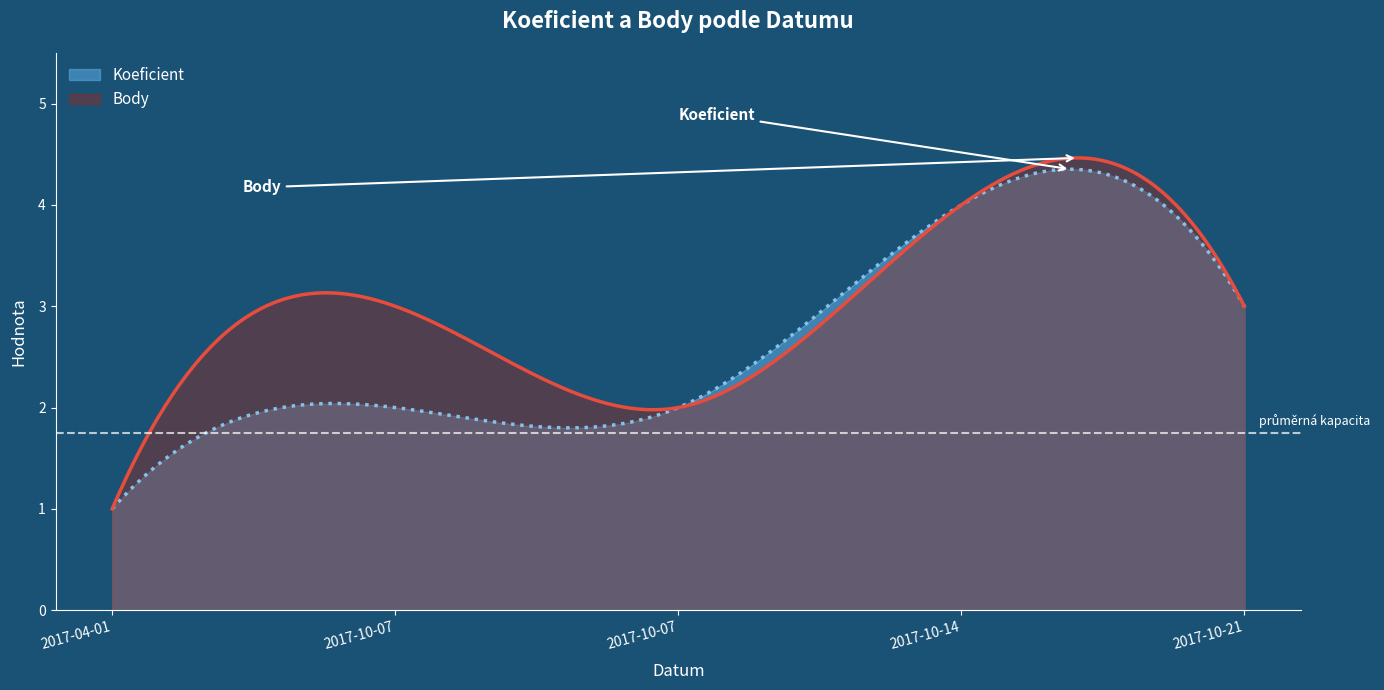

List the series in order of their peak value, highest first.

Body, Koeficient